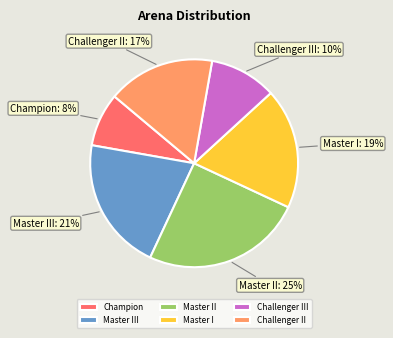

True or false: Champion accounts for 8% of the total.

True